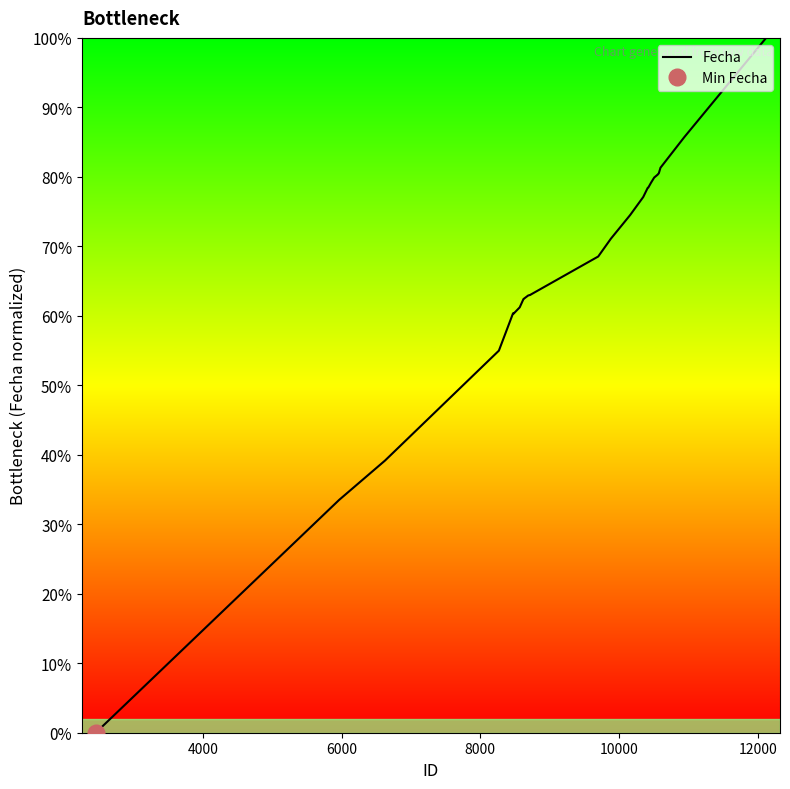

What is the difference between the maximum and minimum values?

100.0